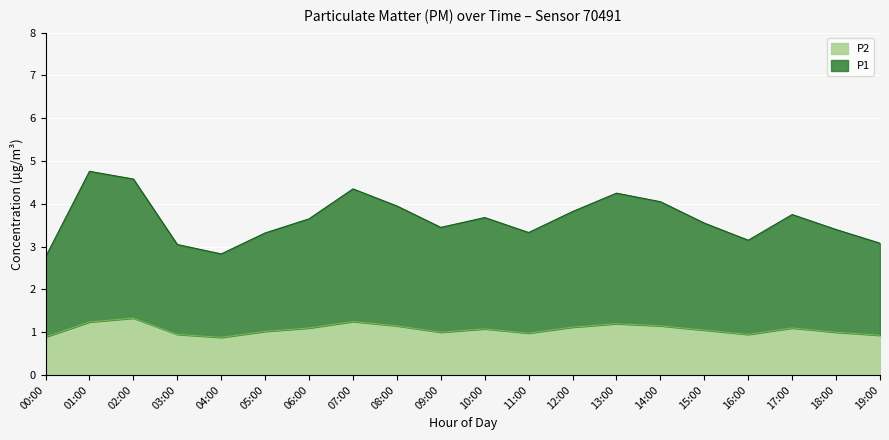

Is it true that P1 equals 3.6 at 06:00?

True